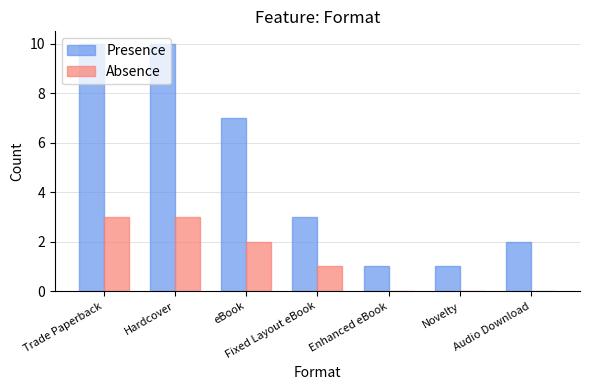

The value of Presence at Enhanced eBook is 1. True or false?

True